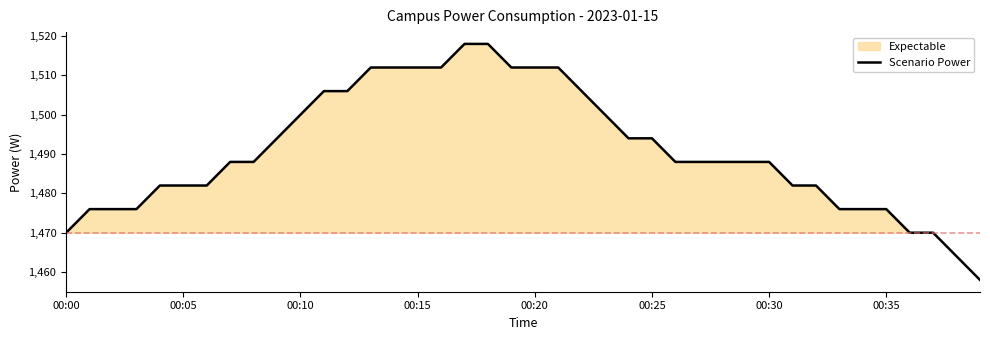

Does the chart display data point markers on the line(s)?

No